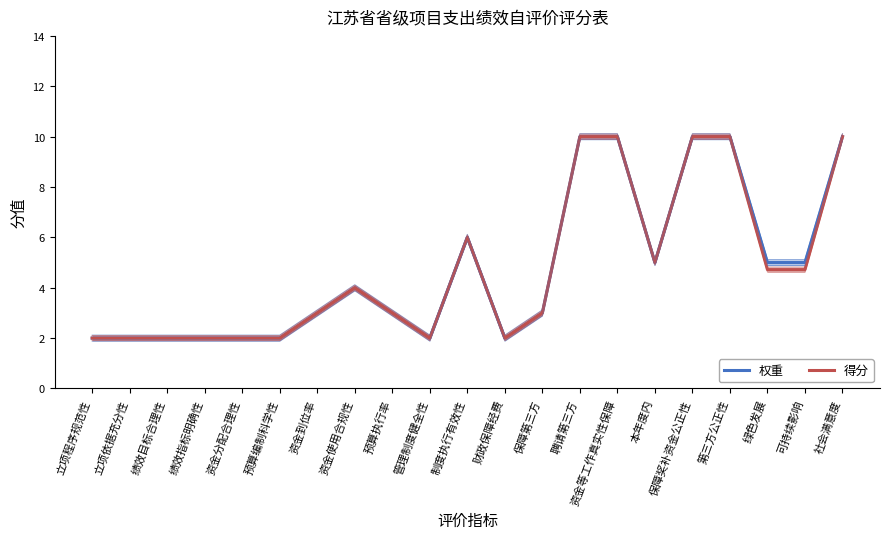

Which has a higher value, 绩效目标合理性 or 聘请第三方?

聘请第三方